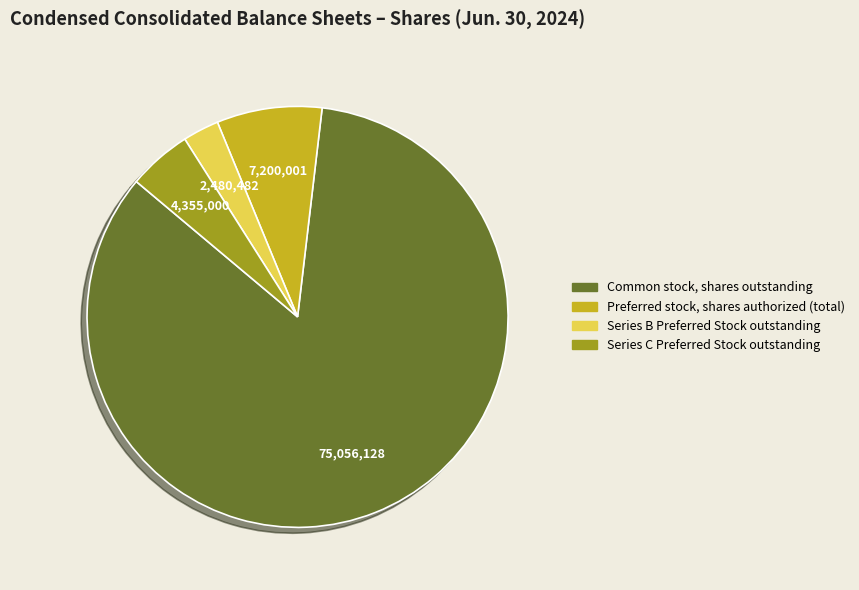

Approximately how many times larger is the value at Preferred stock, shares authorized (total) compared to Series B Preferred Stock outstanding?

2.9